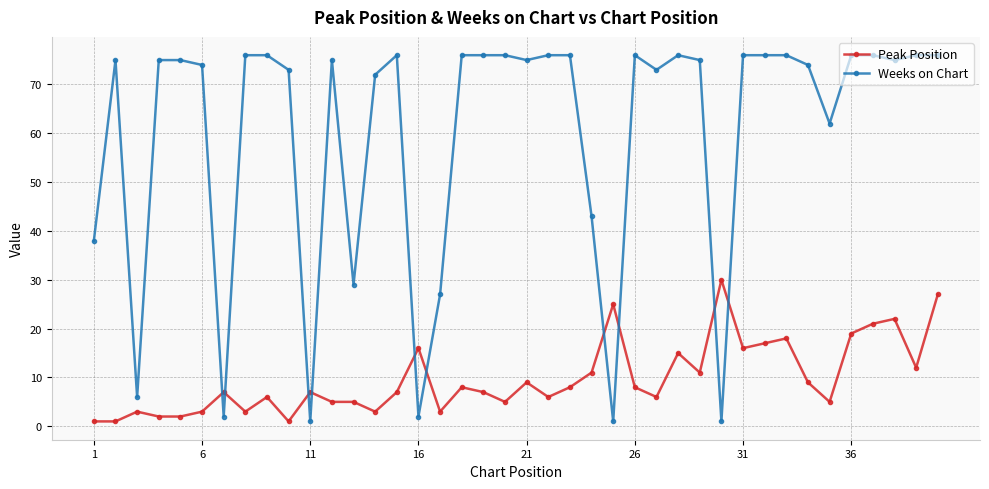

Which series has the largest total across all categories?

Weeks on Chart